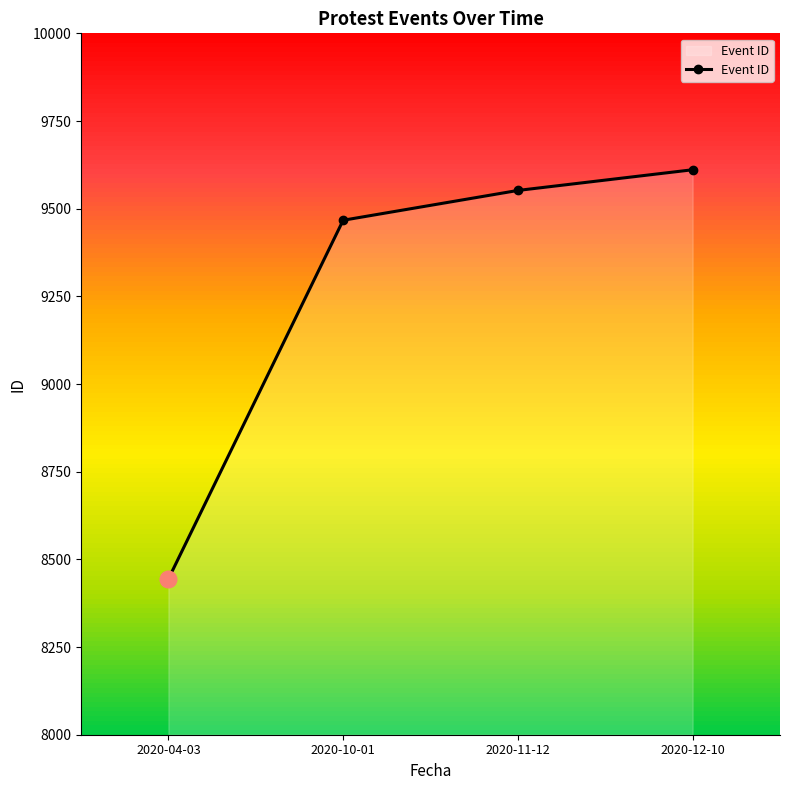

Reading right to left, transcribe all the data shown in this chart.

9611	9552	9467	8444